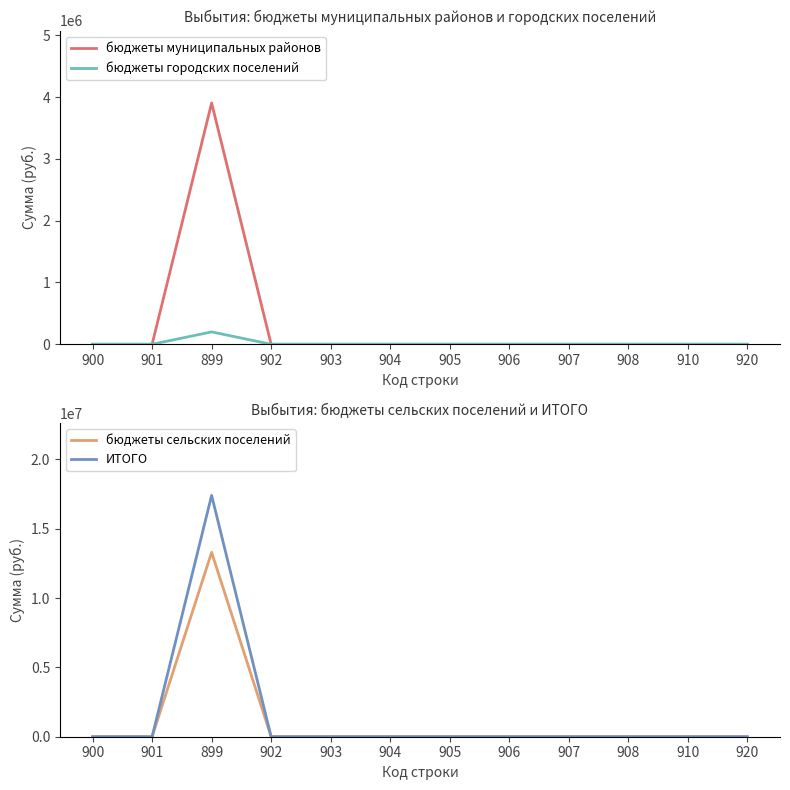

How many positive values does the бюджеты городских поселений series have?

1